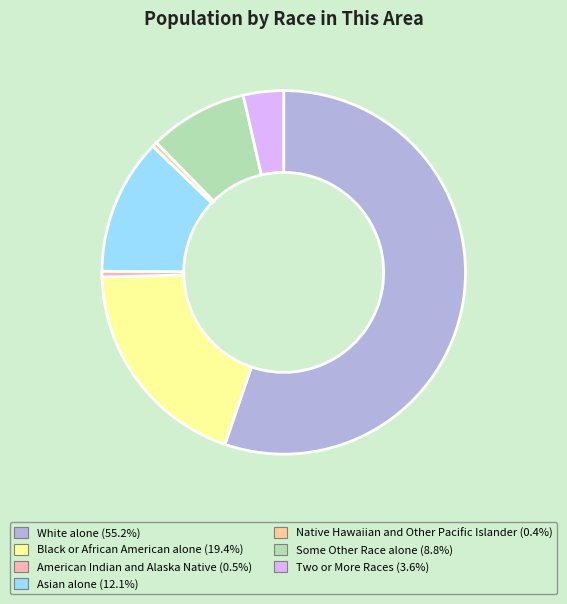

Which has a higher value, Two or More Races or Black or African American alone?

Black or African American alone